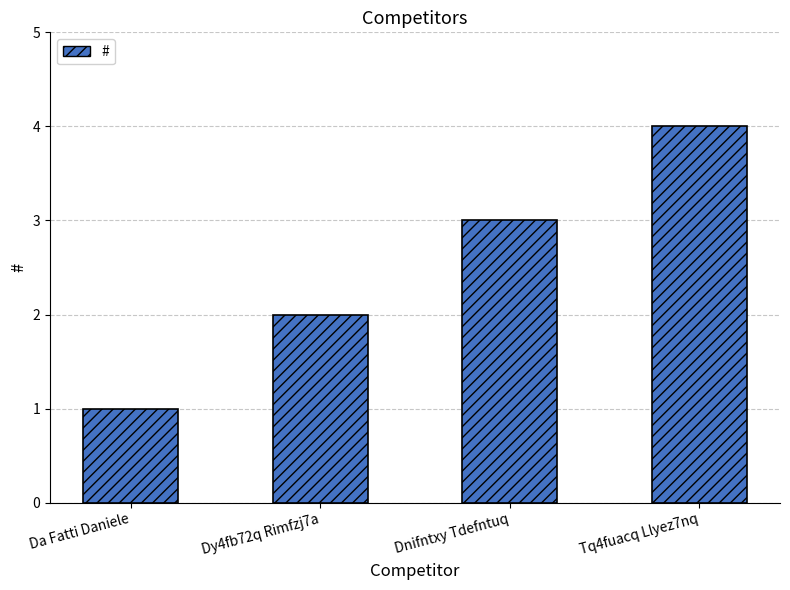

Which label corresponds to the smallest value in the chart?

Da Fatti Daniele